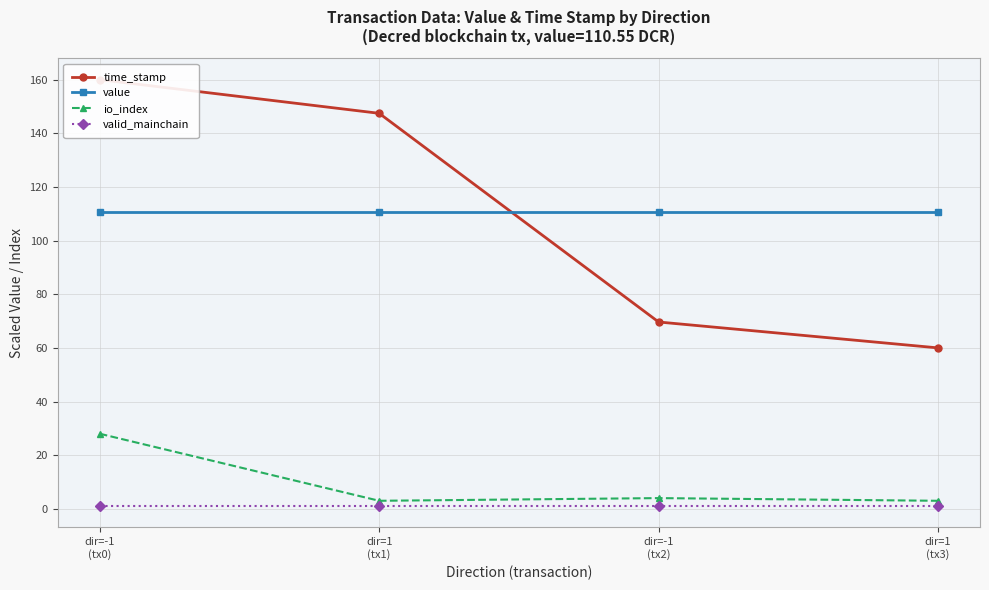

At how many categories does at least one series exceed 151?

1